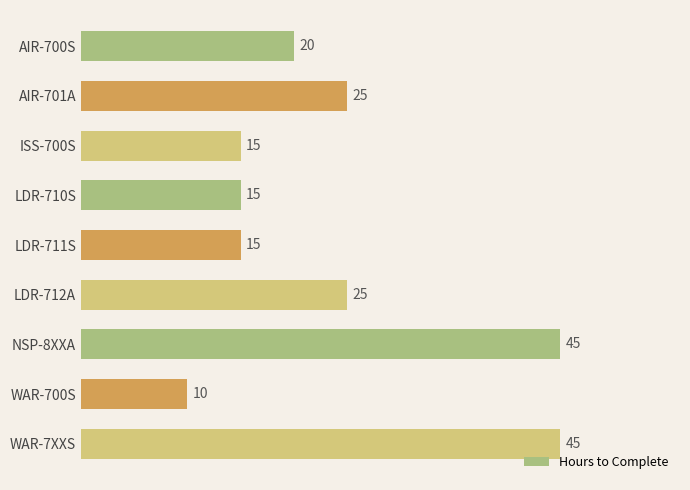

What is the sum of the values at NSP-8XXA and AIR-700S?

65